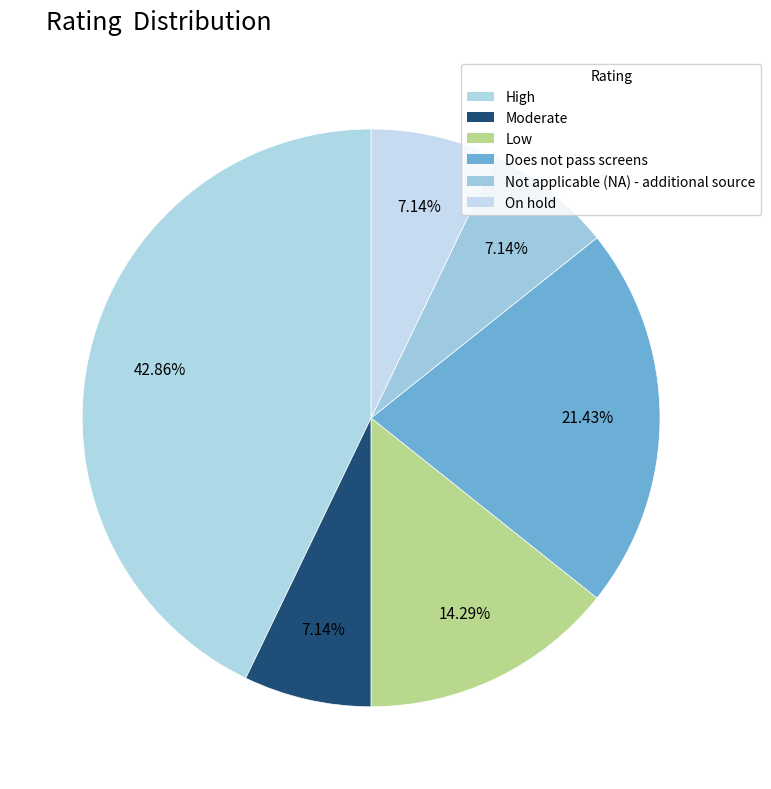

How many segments does this pie chart have?

6